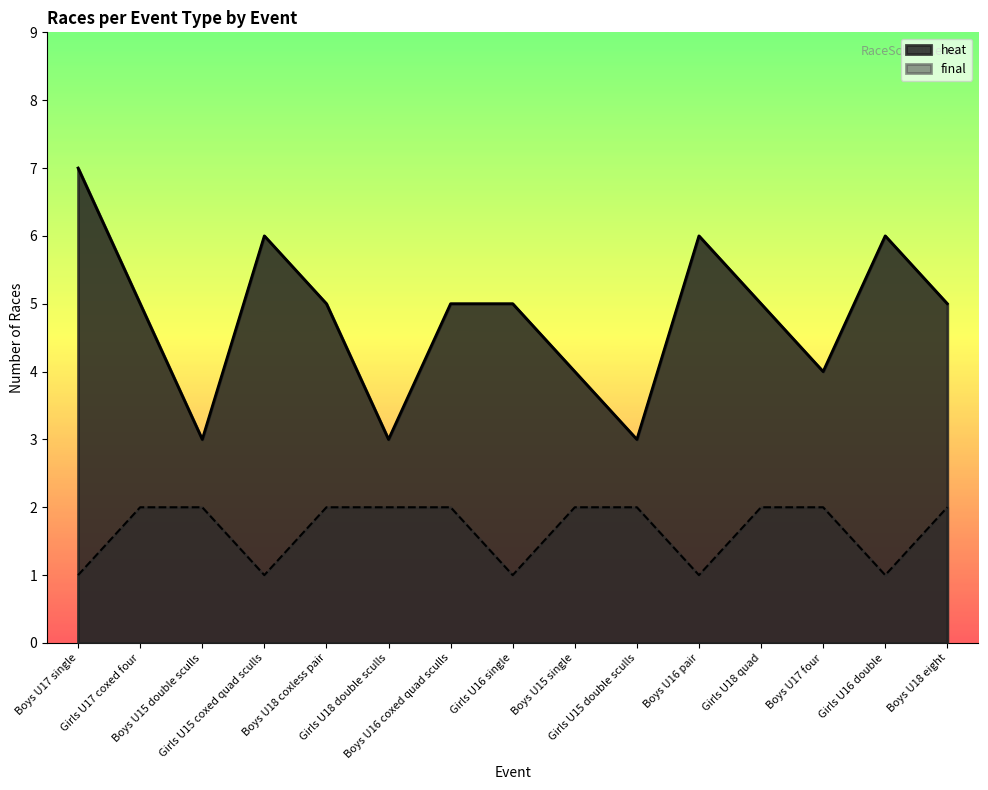

What is the value of the final point at the 10th from the left?

2